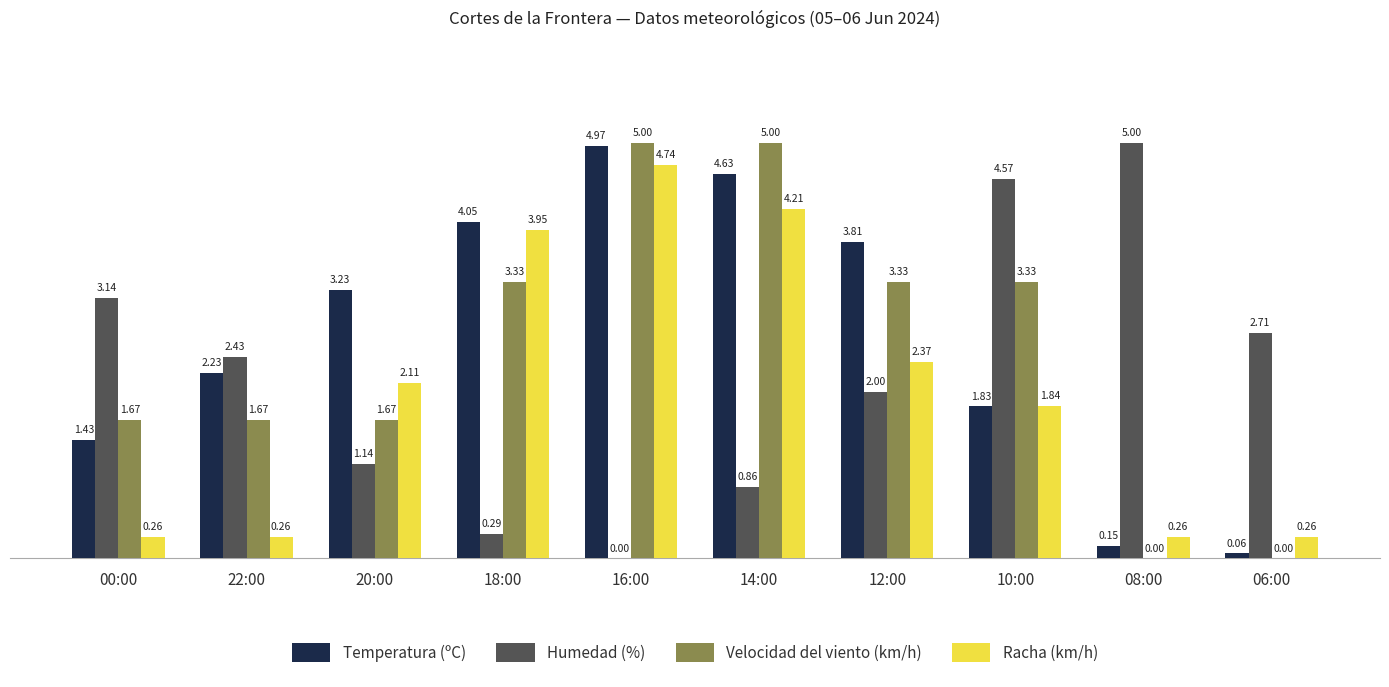

How many distinct data groups are displayed?

4